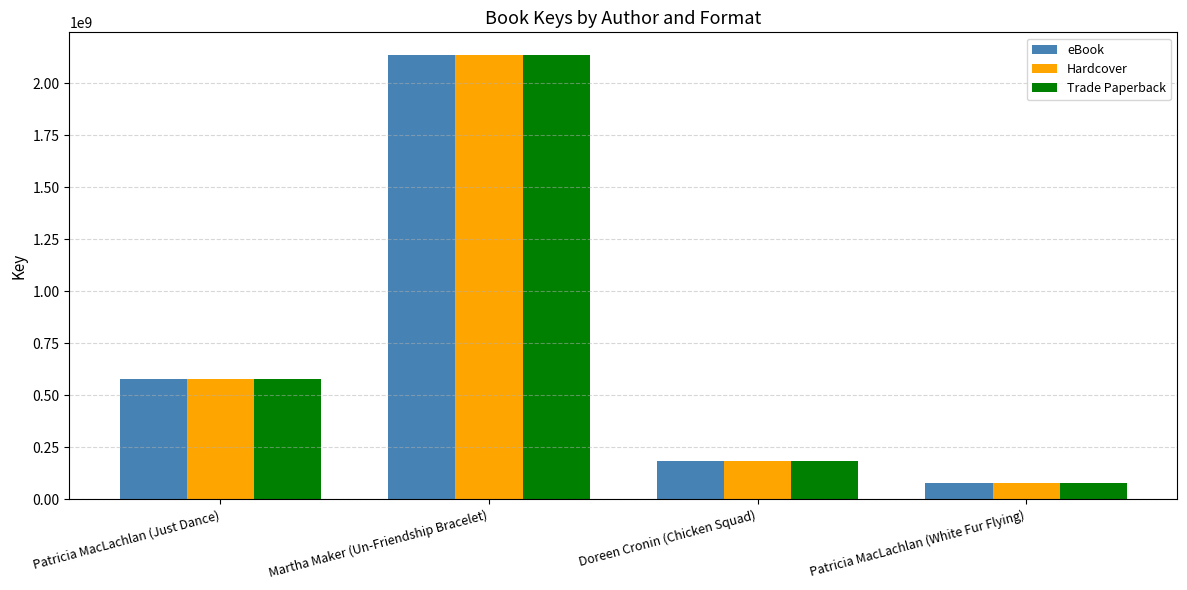

What is the difference between the maximum and minimum values in the Hardcover series?

2060604495